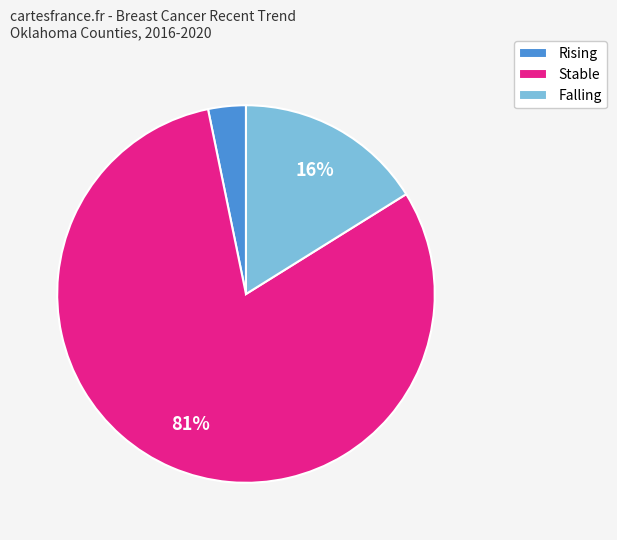

How many slices are in this pie chart?

3